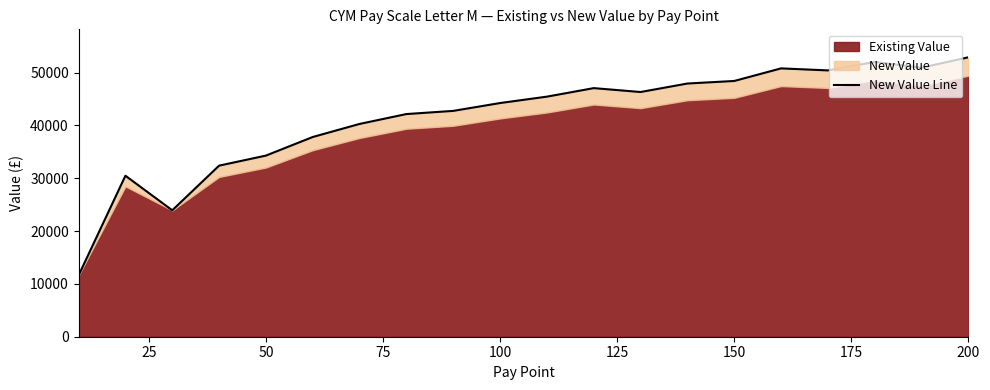

How many data points are less than 45443?

10